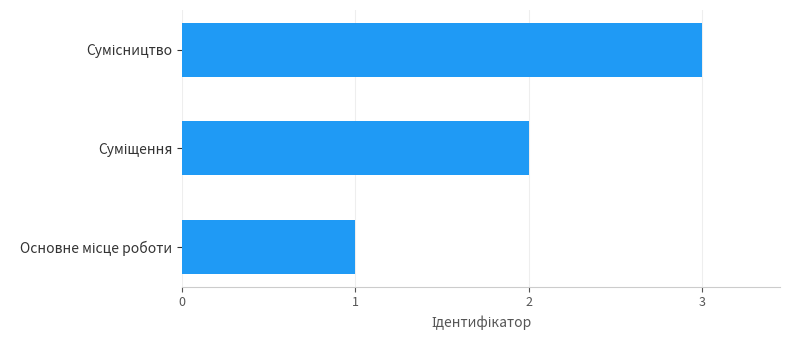

What is the sum of all values?

6